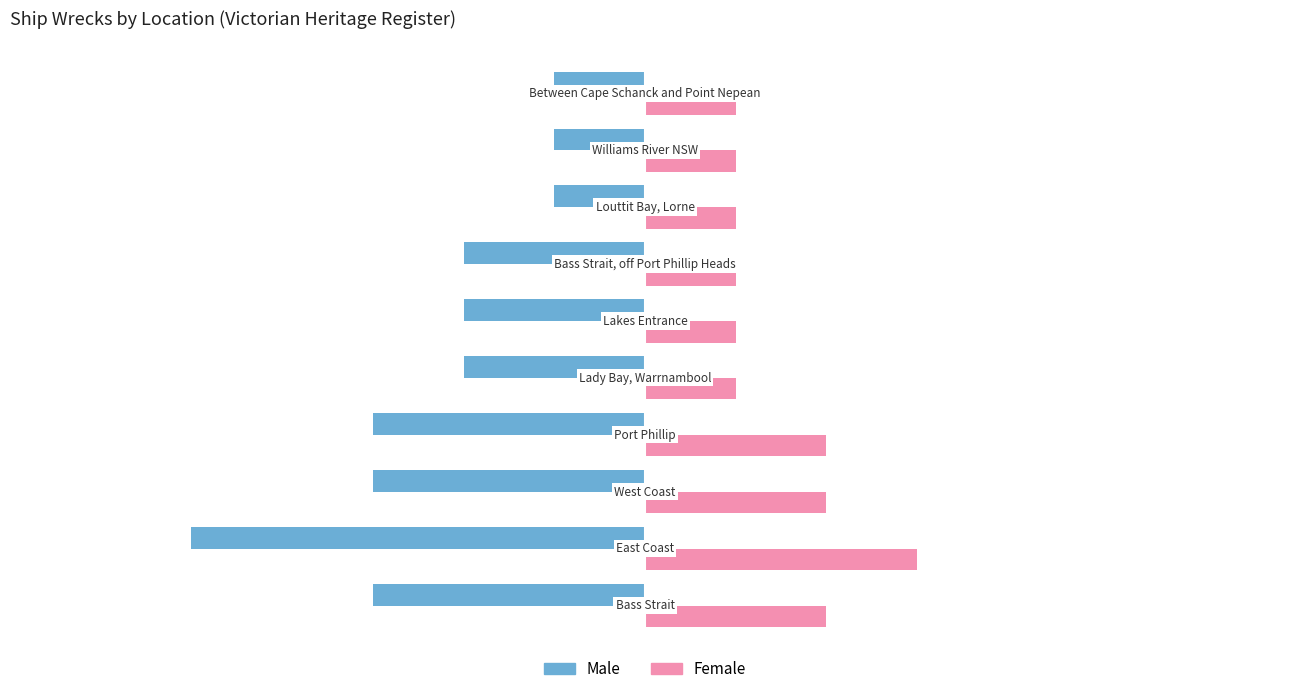

What is the highest value of the Female series?

3